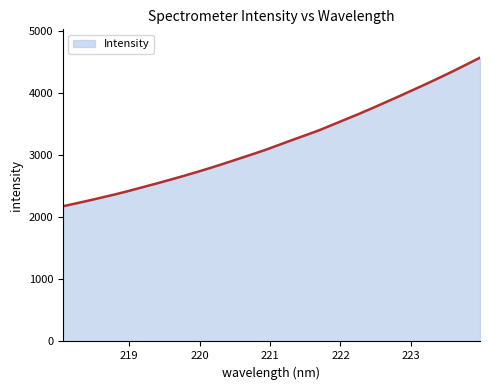

What is the greatest value displayed?

4564.4